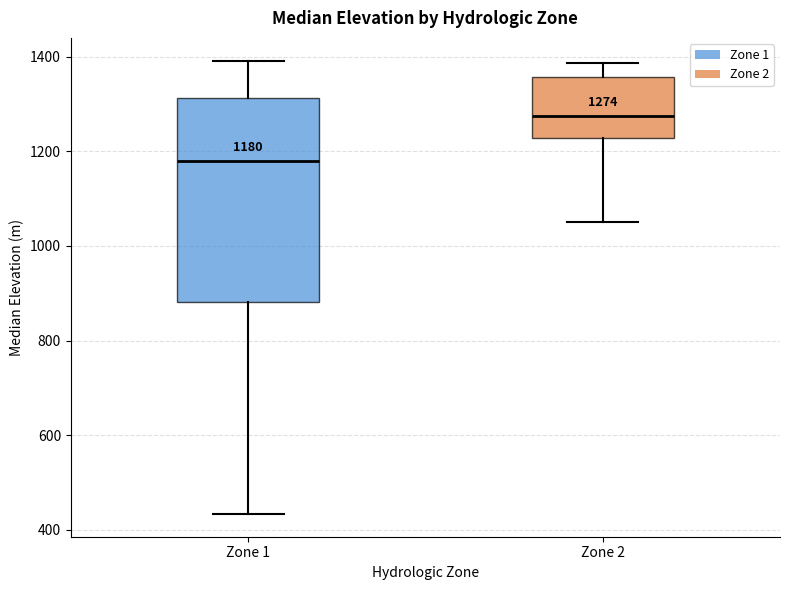

Comparing the boxes themselves (not the whiskers), which one is the tallest?

Zone 1